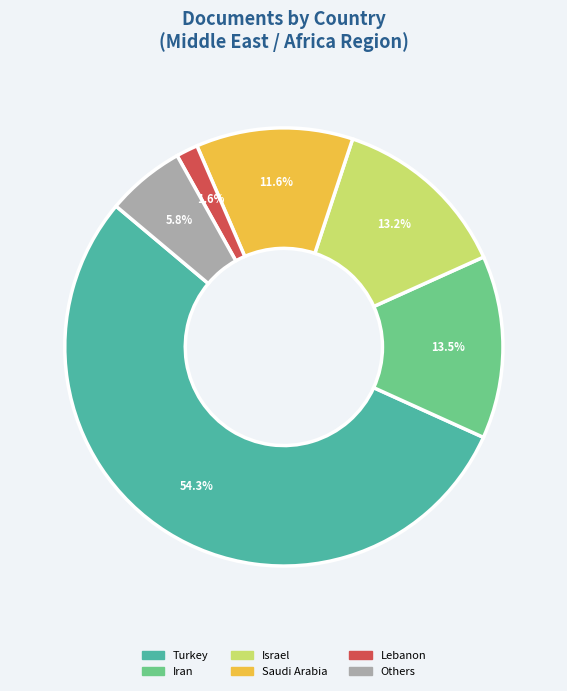

How many slices are in this pie chart?

6